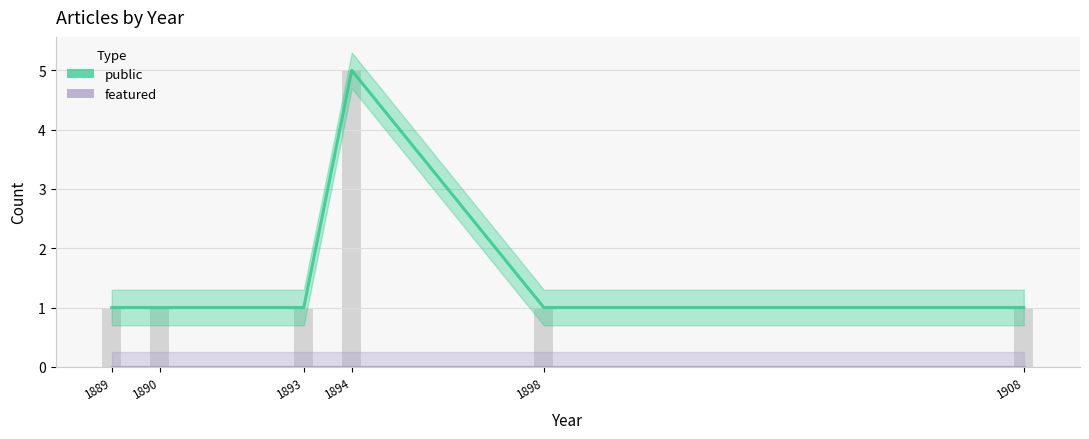

What is the sum of the public values at 1894 and 1893?

6